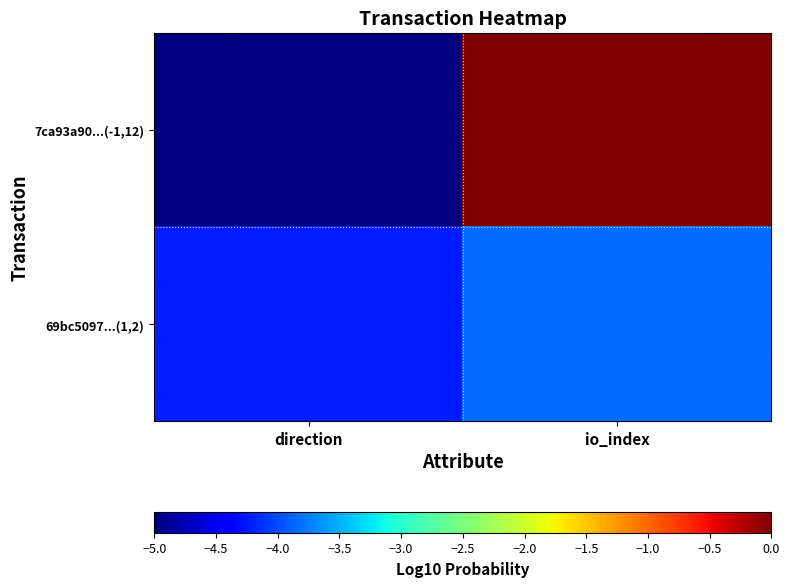

How many data points does each series have?

2